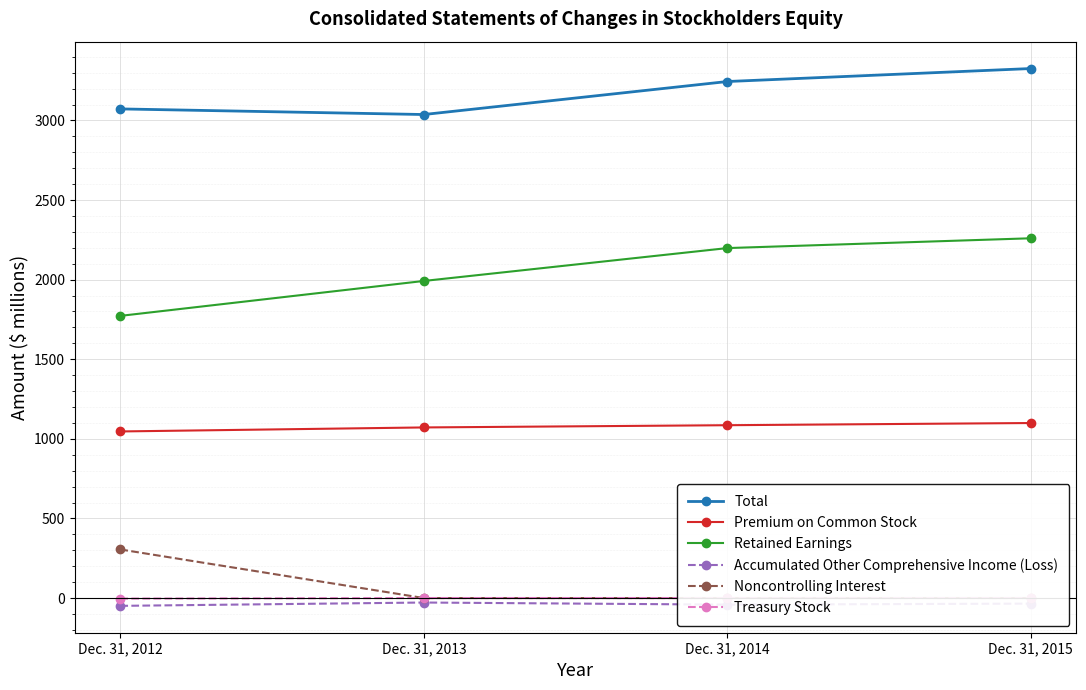

Rank the series at Dec. 31, 2014 from lowest to highest value.

Accumulated Other Comprehensive Income (Loss), Noncontrolling Interest, Treasury Stock, Premium on Common Stock, Retained Earnings, Total